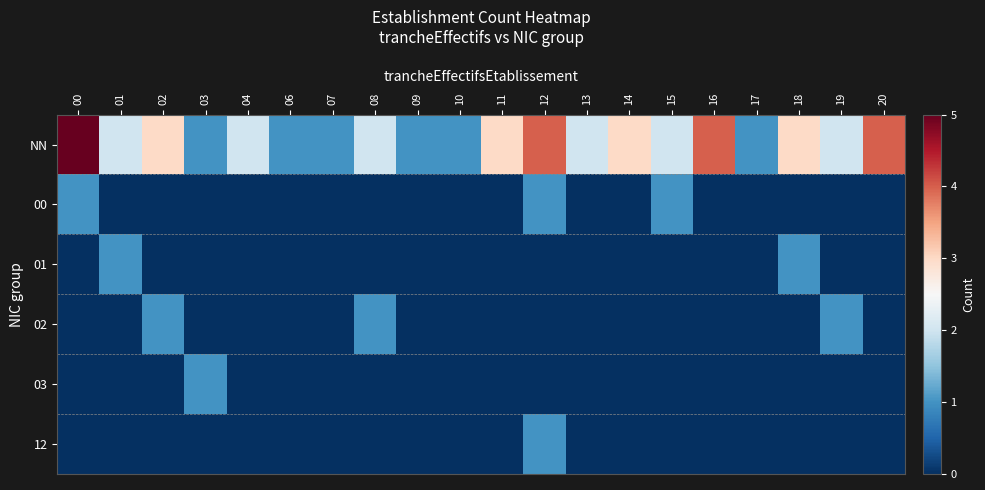

What is the greatest value displayed?

5